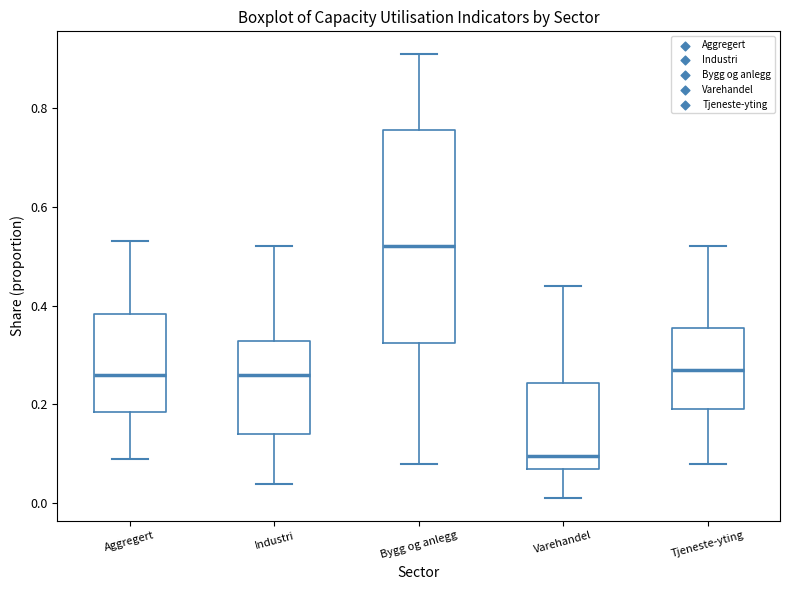

Reading left to right, transcribe this box plot: for each box, give where its median line is, the range the box spans, and where its two whiskers end, as read against the y-axis. The values are not printed on the chart, so give them approximately, as read against the axis.

Aggregert: median 0.26, box 0.18 to 0.38, whiskers 0.10 to 0.54
Industri: median 0.26, box 0.14 to 0.32, whiskers 0.04 to 0.52
Bygg og anlegg: median 0.52, box 0.32 to 0.76, whiskers 0.08 to 0.92
Varehandel: median 0.10, box 0.08 to 0.24, whiskers 0.02 to 0.44
Tjeneste-yting: median 0.28, box 0.20 to 0.36, whiskers 0.08 to 0.52